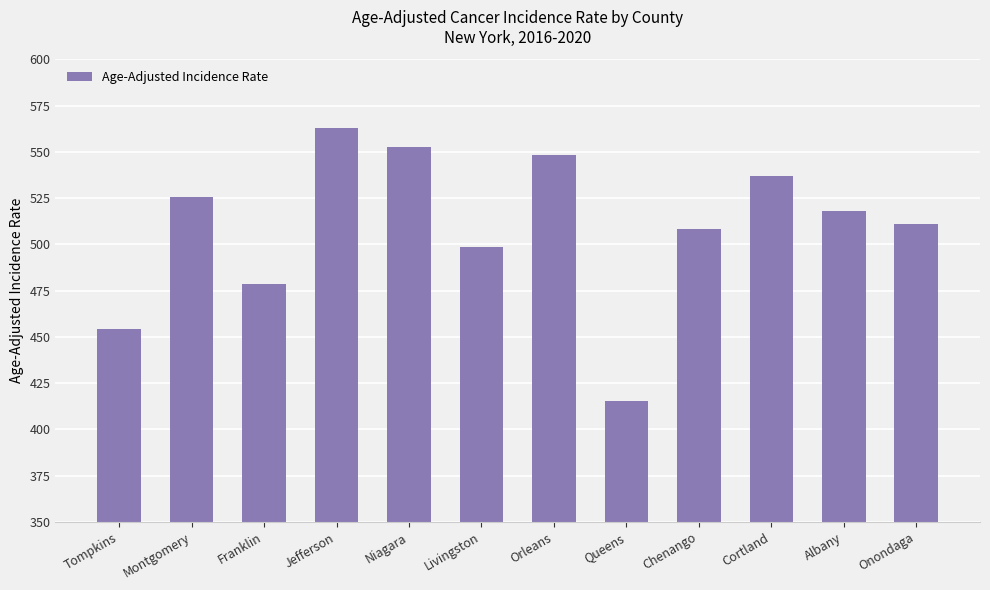

Which has a higher value, Franklin or Queens?

Franklin